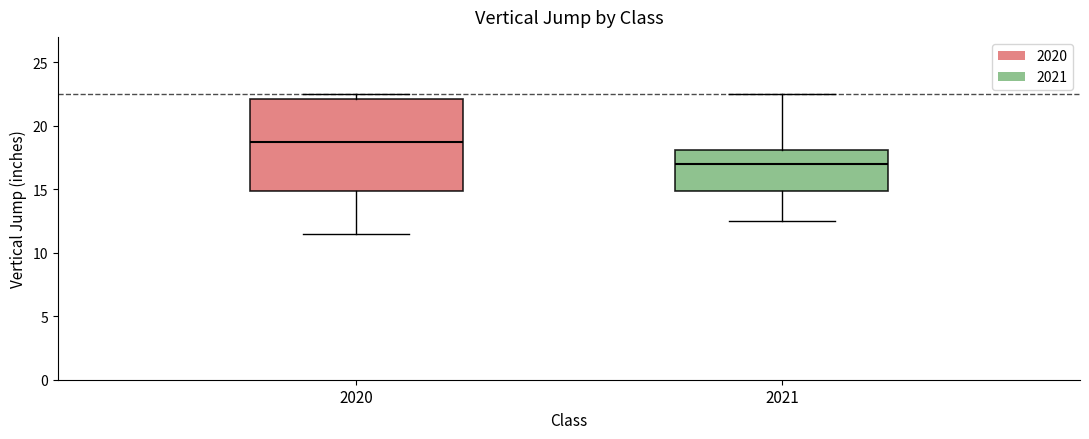

Reading left to right, read every box against the y-axis: the position of its median line, the range the box covers, and the ends of its whiskers. The values are not printed on the chart, so give them approximately, as read against the axis.

2020: median 19.0, box 15.0 to 22.0, whiskers 11.5 to 22.5
2021: median 17.0, box 15.0 to 18.0, whiskers 12.5 to 22.5